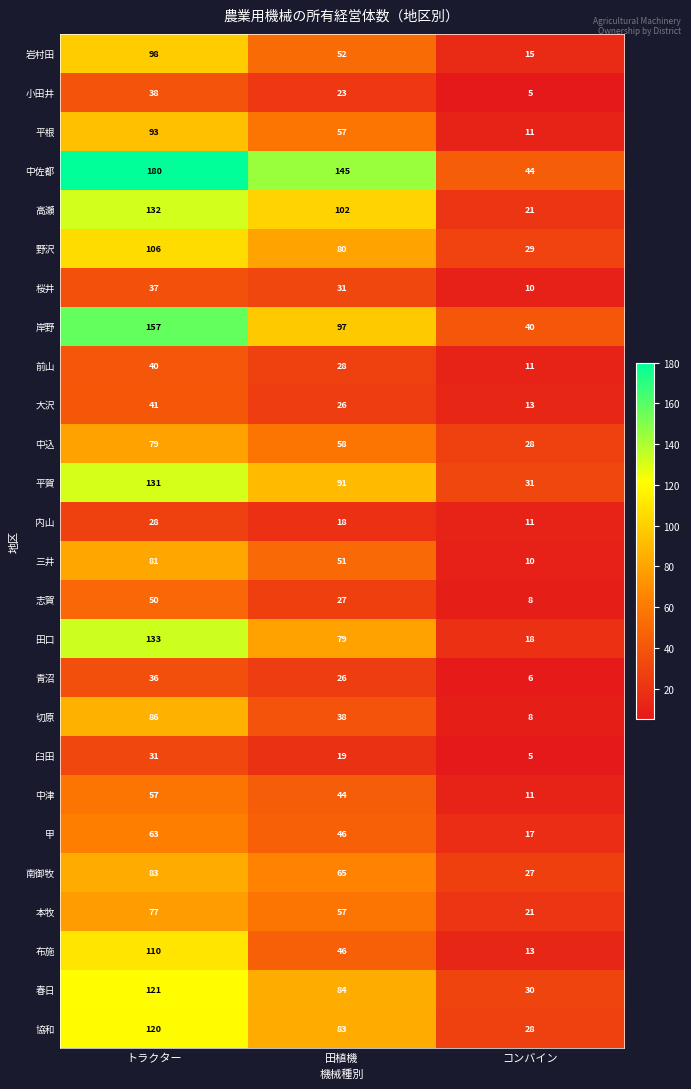

How many 臼田 values are between 5 and 31?

3